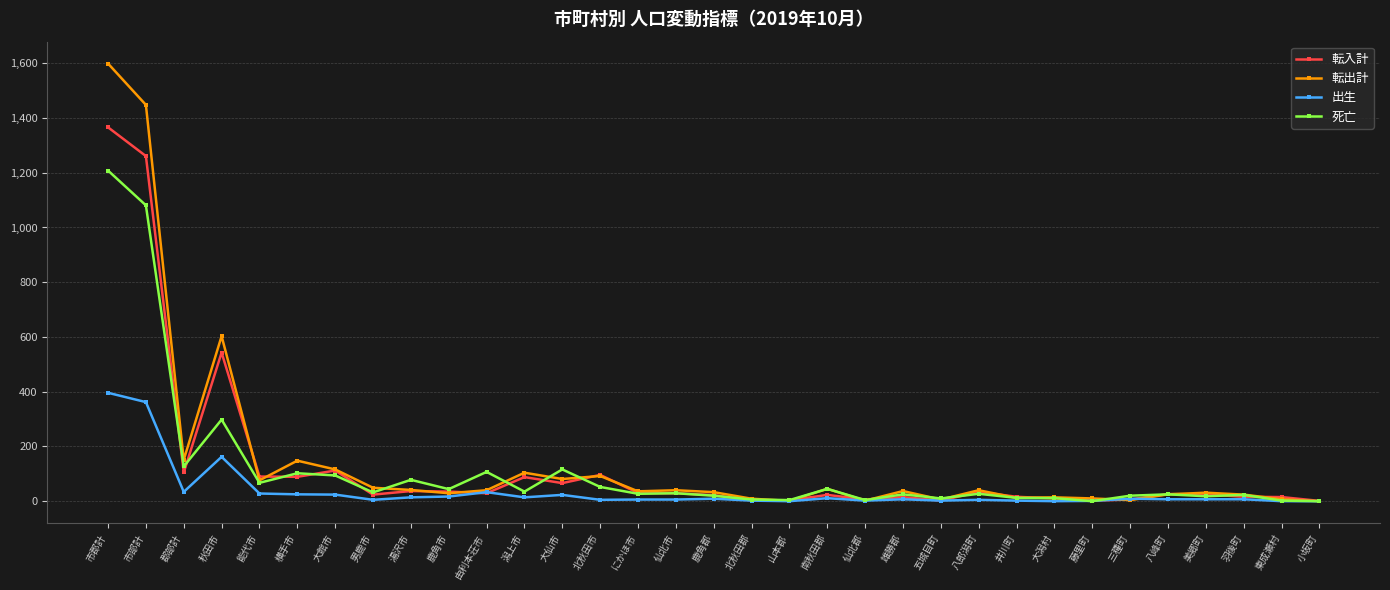

Where does the 出生 series first go above 7?

市郡計